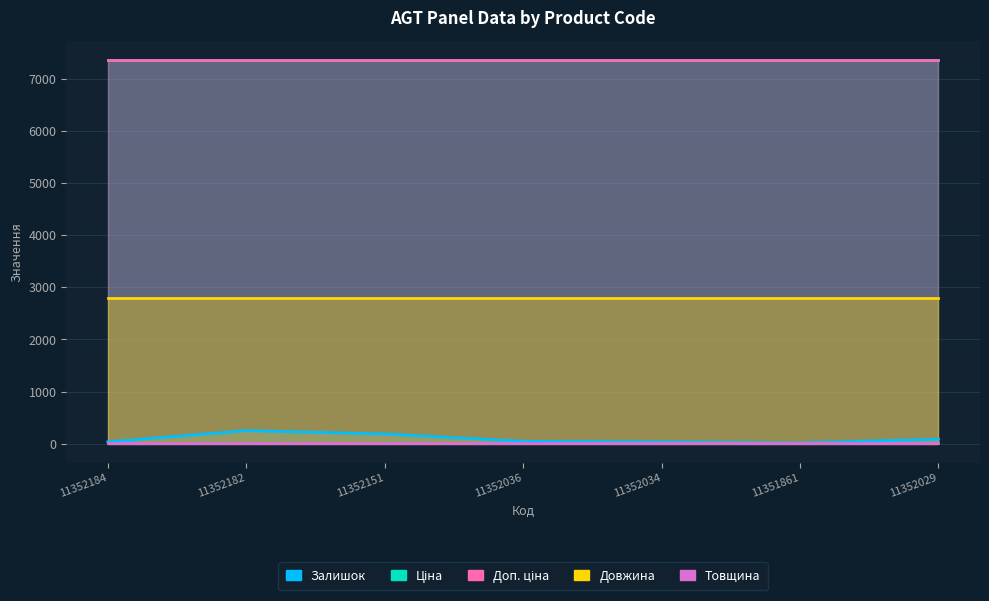

Does the chart have visible grid lines?

Yes